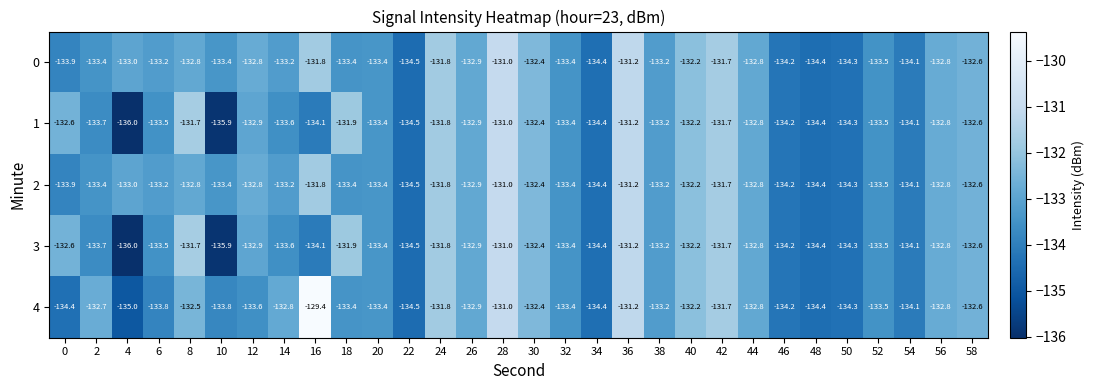

What is the spread (max minus min) of values at 2?

1.0